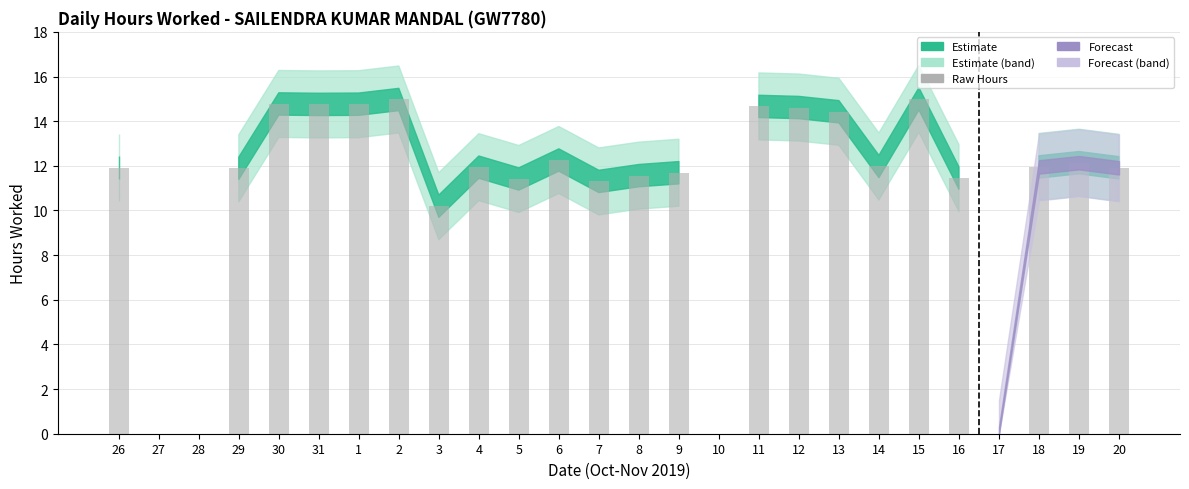

What is the sum of all values?

281.5